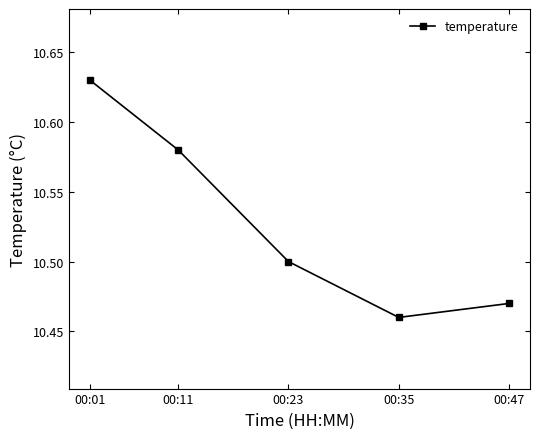

Which category has the lowest value across all series?

00:35